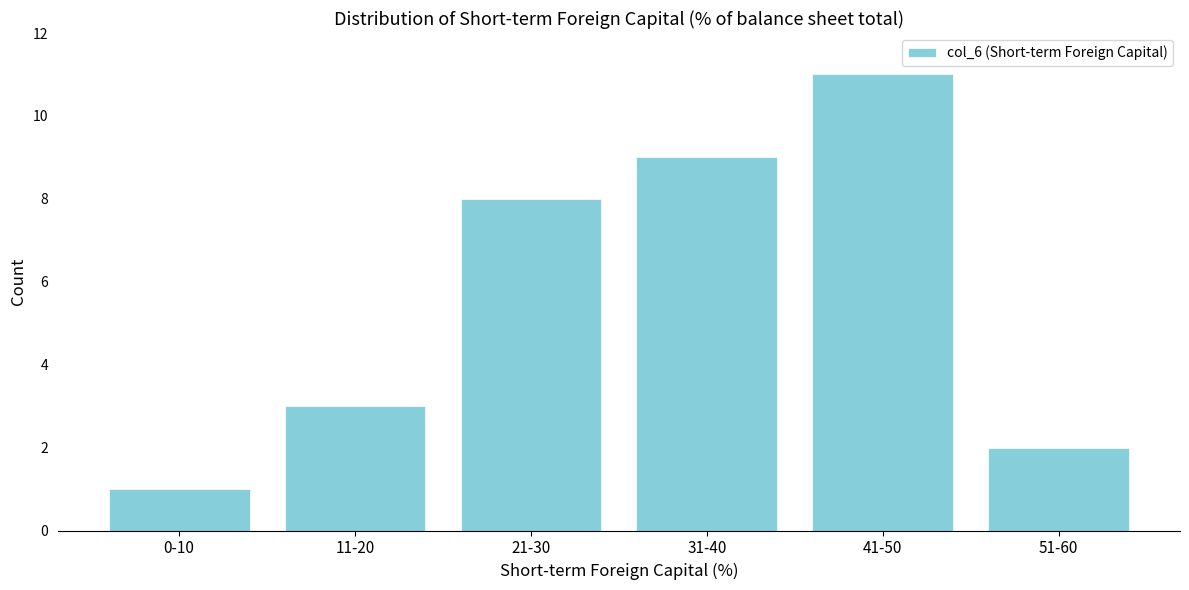

Reading right to left, transcribe all the data shown in this chart.

51-60=2	41-50=11	31-40=9	21-30=8	11-20=3	0-10=1